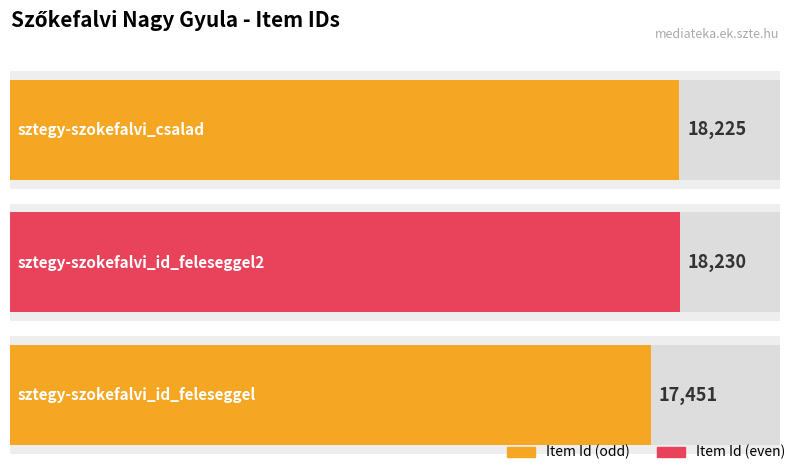

What is the average value?

17969